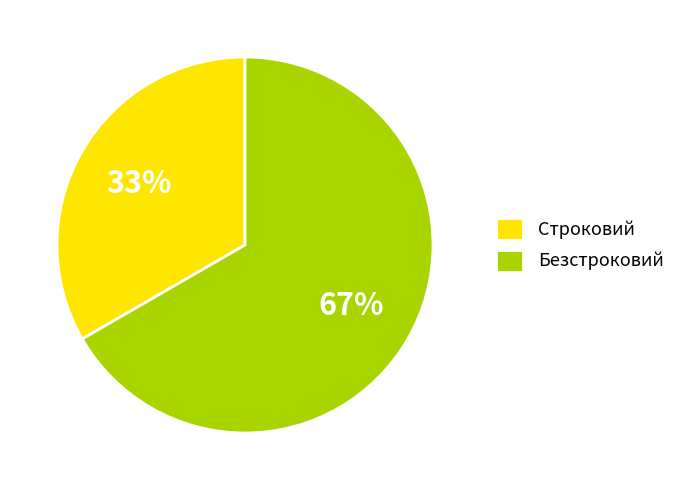

How many segments does this pie chart have?

2